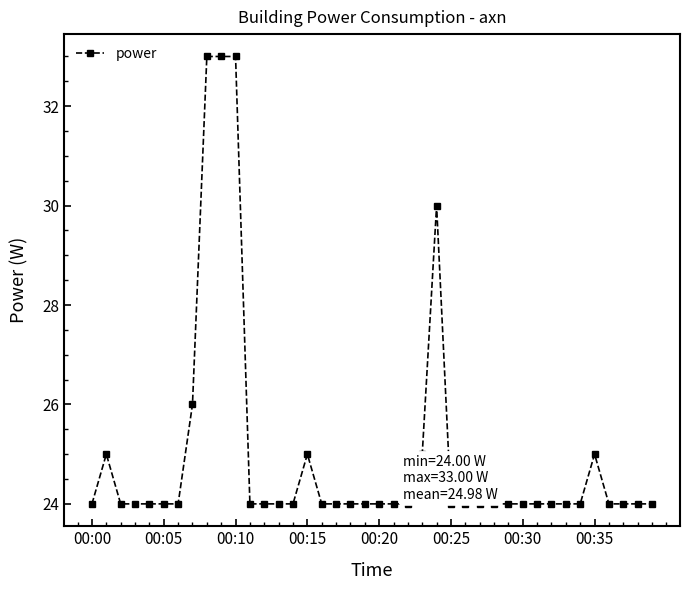

What is the difference between the second highest and second lowest values?

9